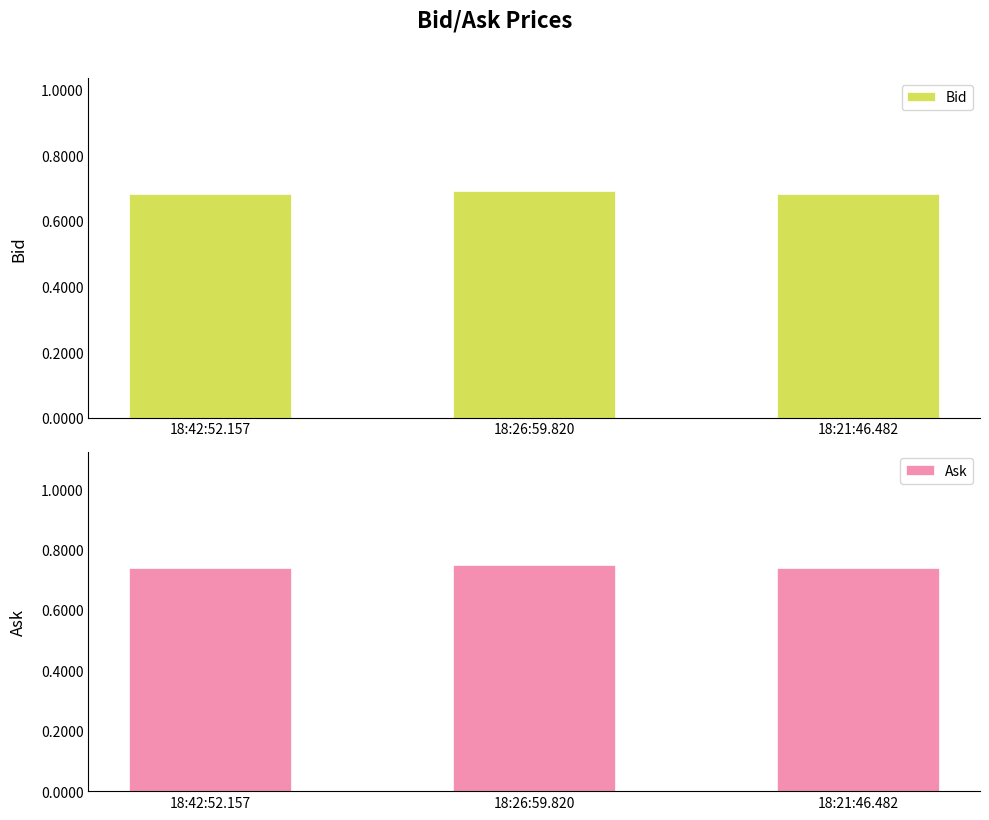

Reading left to right, list all the values displayed in this chart.

Bid: 18:42:52.157=0.7	18:26:59.820=0.7	18:21:46.482=0.7
Ask: 18:42:52.157=0.7	18:26:59.820=0.8	18:21:46.482=0.7